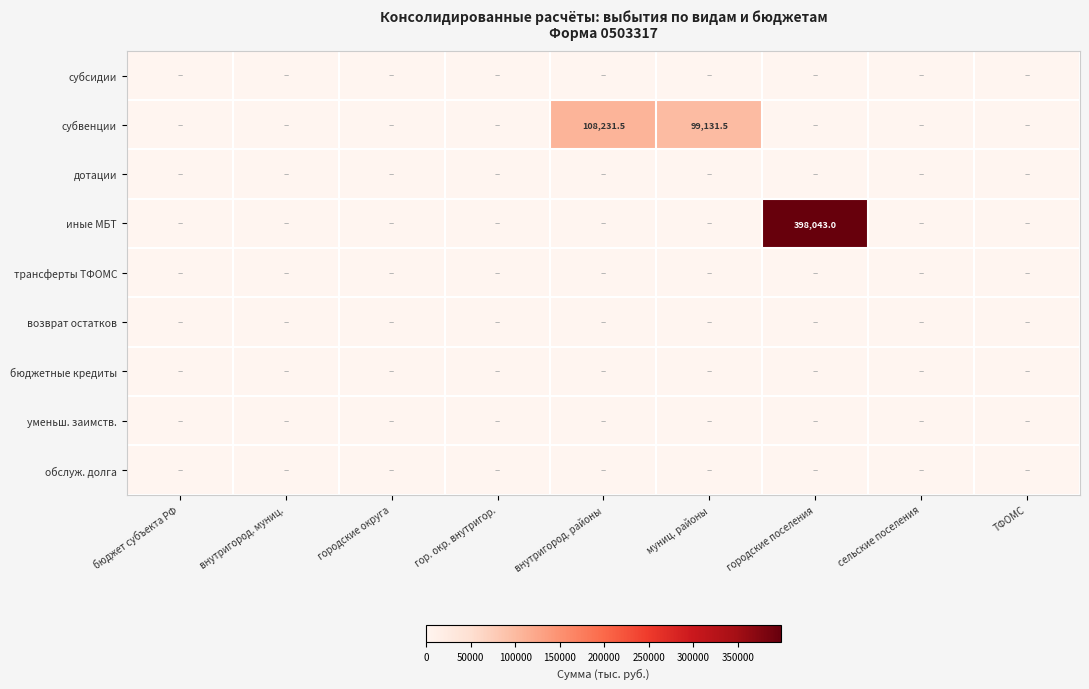

What is the greatest value displayed?

398043.0